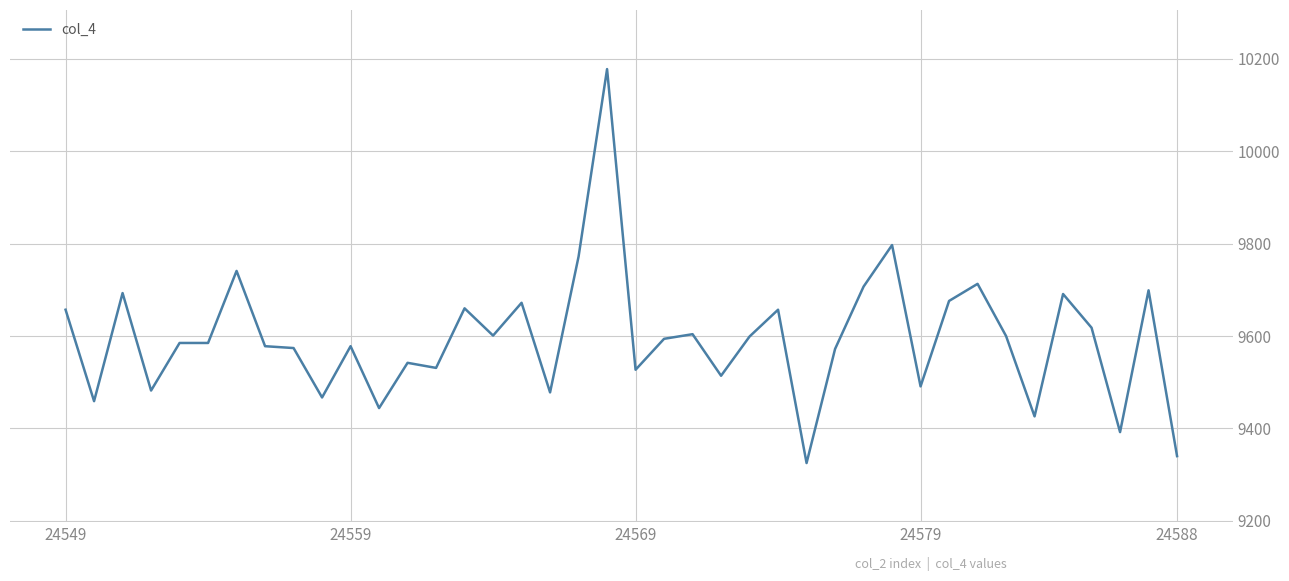

What is the difference between the maximum and minimum values?

853